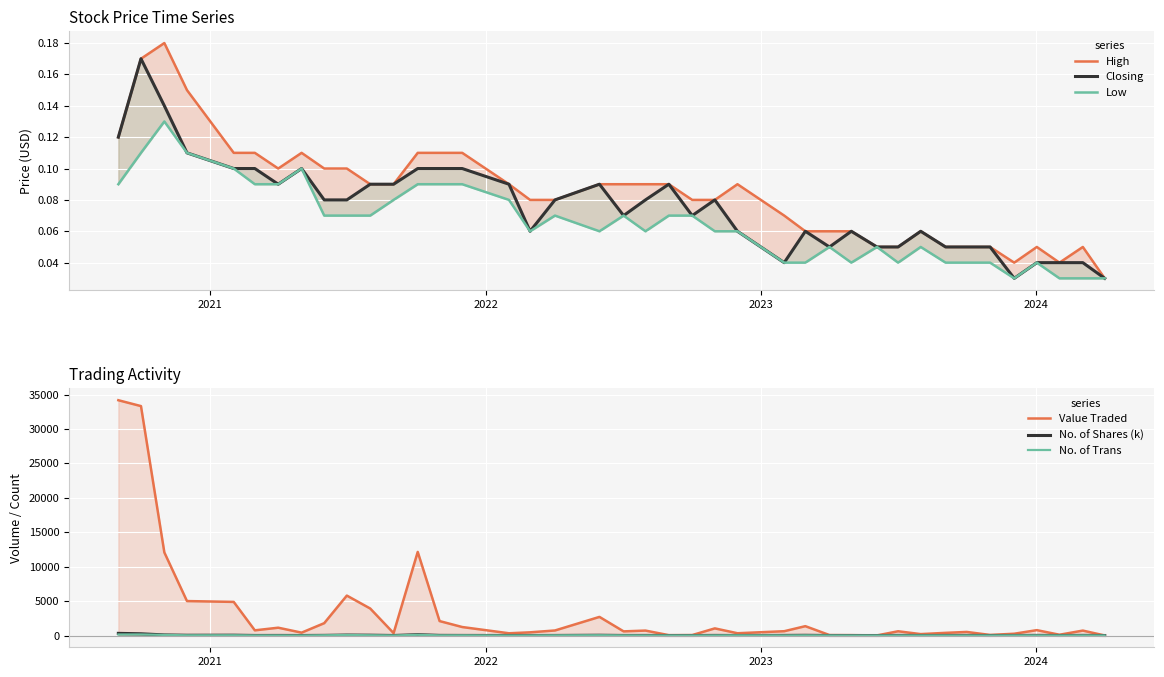

Which series has the widest spread of values?

Value Traded